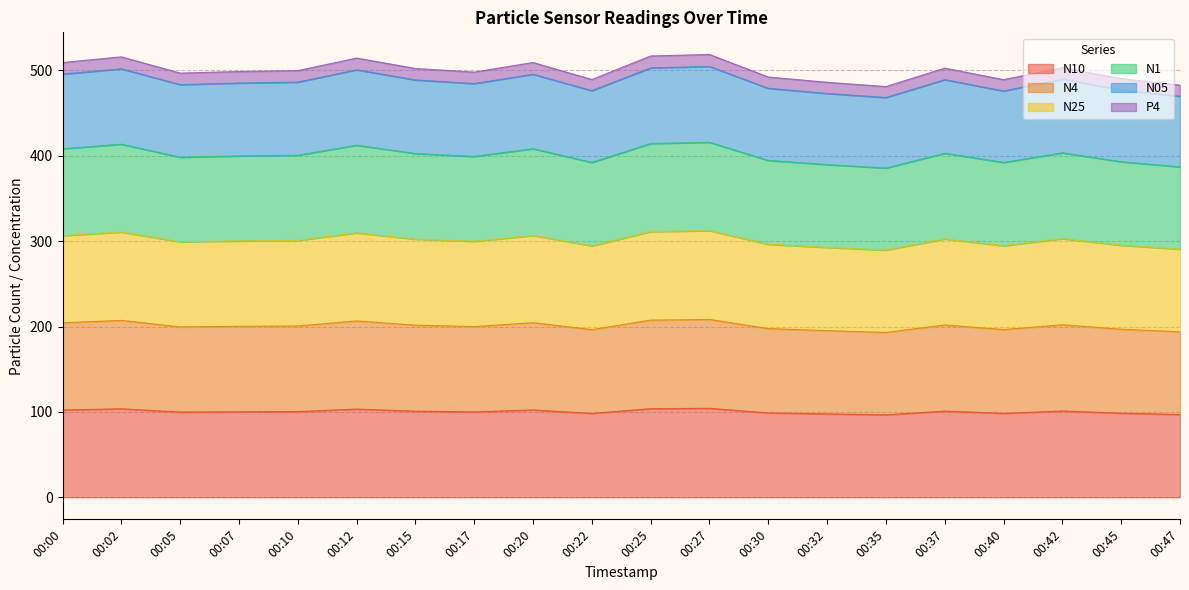

How many interior local valleys does the N05 series have?

5